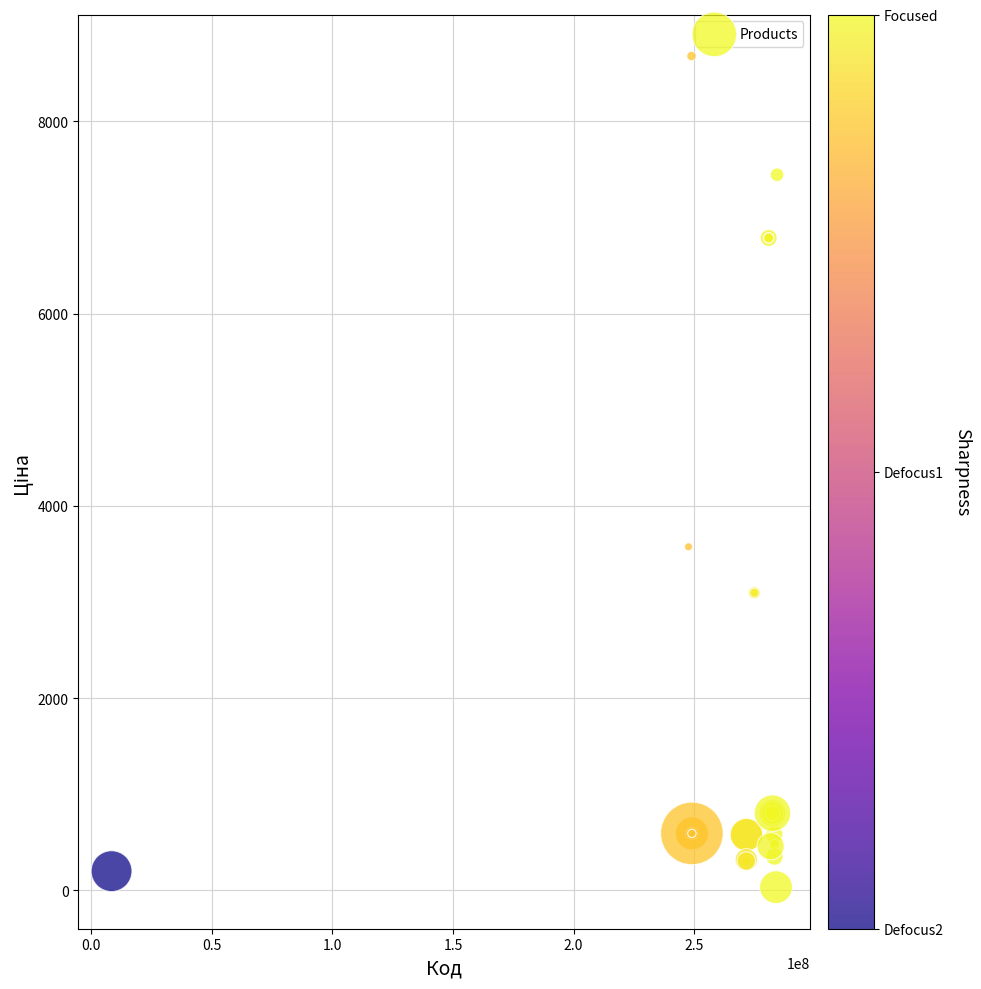

What Y value in the scatter plot is closest to 4355?

3573.6